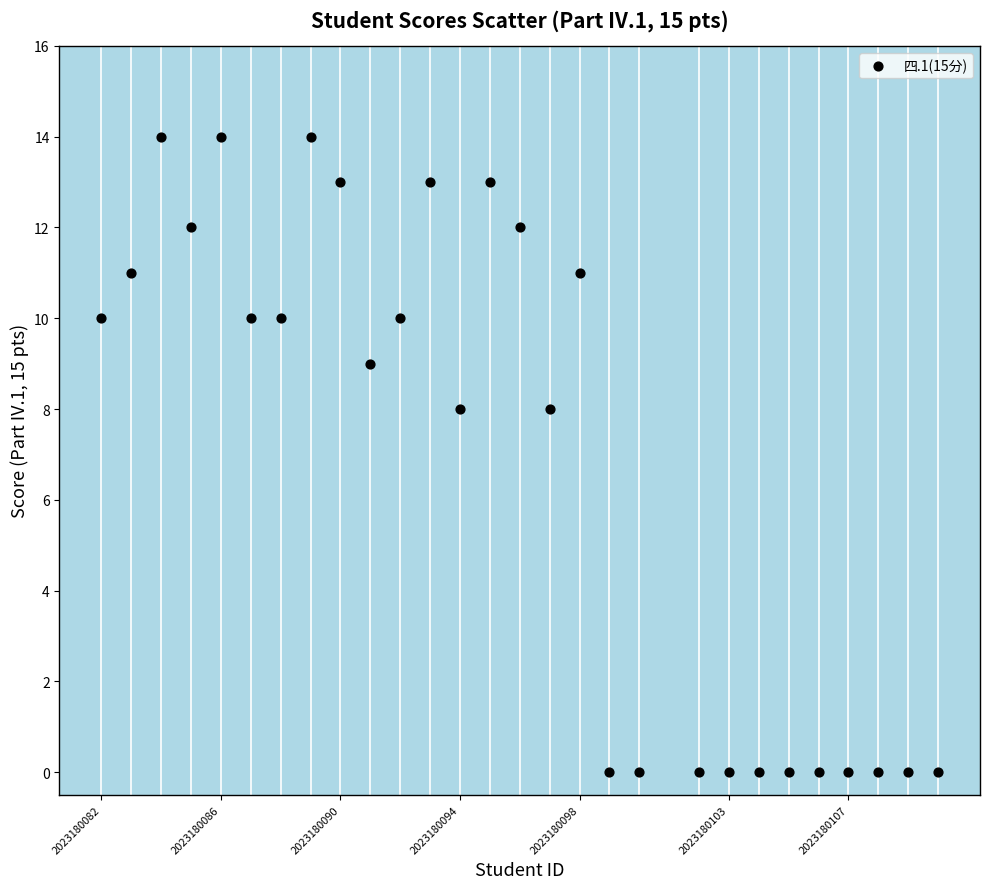

What is the range of Y values (max minus min)?

14